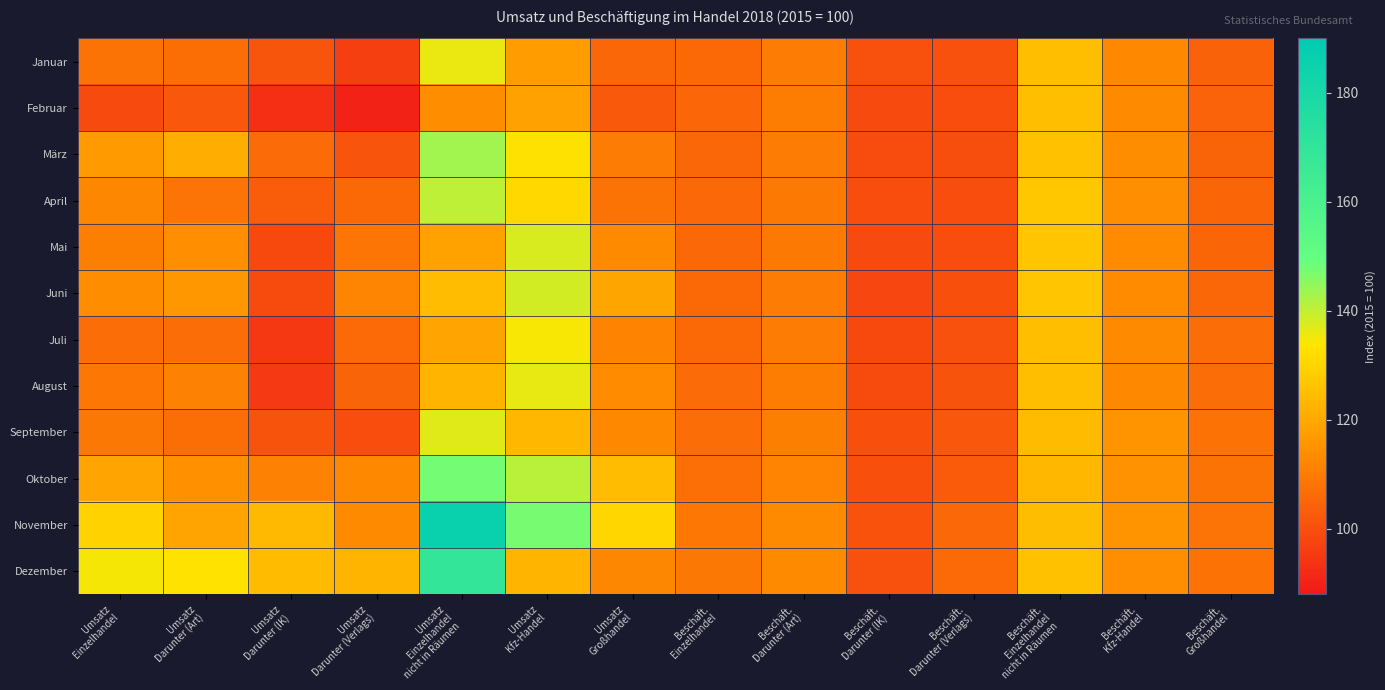

Between Beschäft.
Einzelhandel and Beschäft.
Darunter (Art), which is larger?

Beschäft.
Darunter (Art)